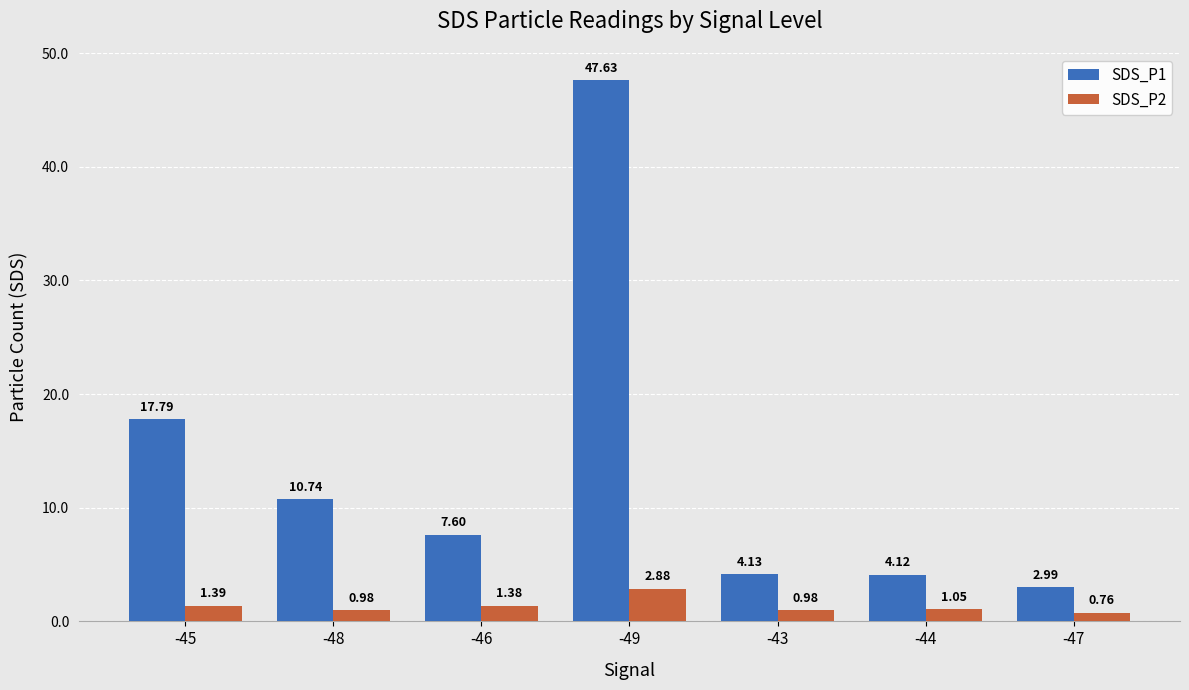

Count the number of categories in the chart.

7